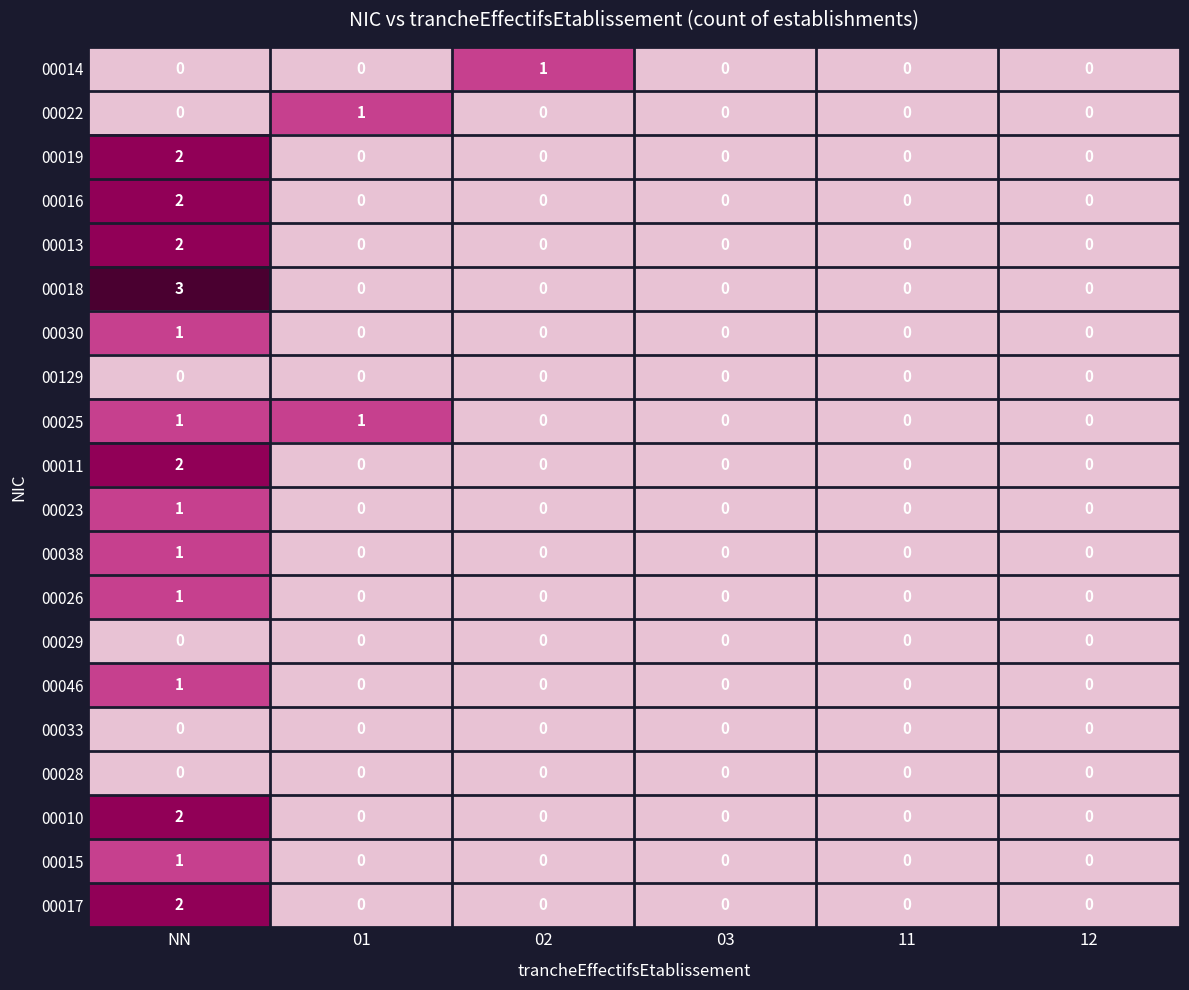

The 00010 series shows -1 at 11. True or false?

False